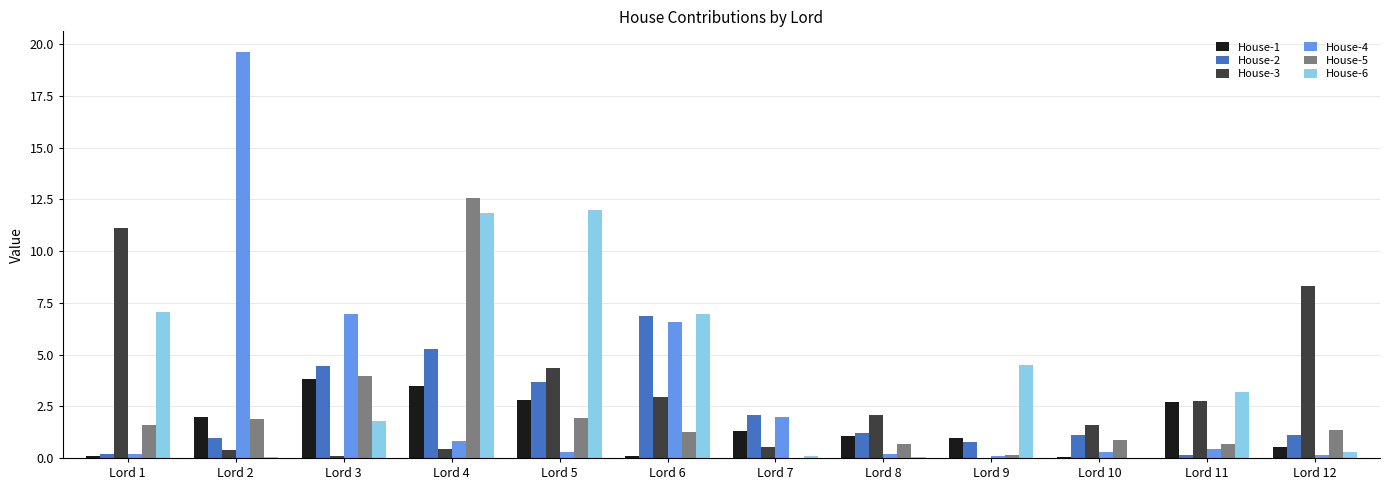

The House-1 series shows 2.2 at Lord 3. True or false?

False